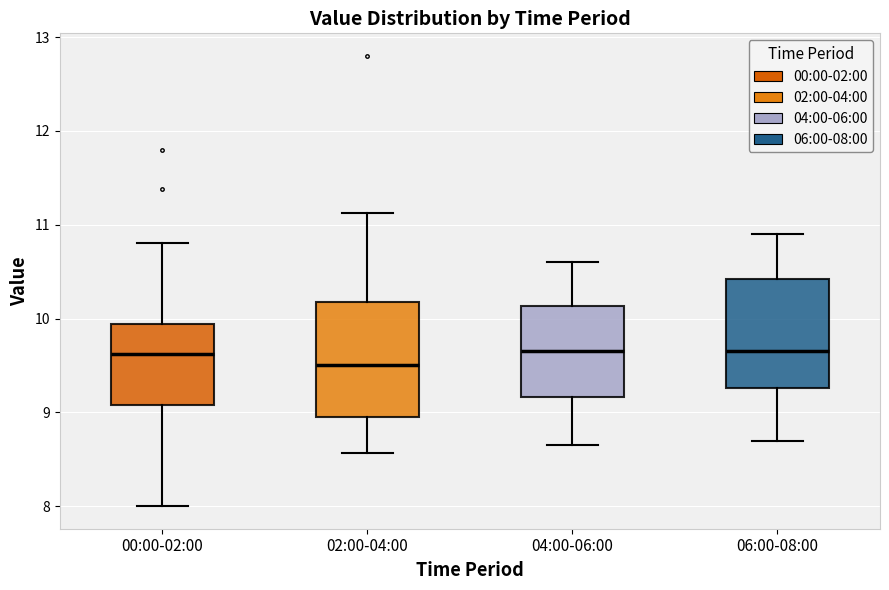

Reading left to right, transcribe this box plot: for each box, give where its median line is, the range the box spans, and where its two whiskers end, as read against the y-axis. The values are not printed on the chart, so give them approximately, as read against the axis.

00:00-02:00: median 9.6, box 9.1 to 9.9, whiskers 8.0 to 10.8
02:00-04:00: median 9.5, box 9.0 to 10.2, whiskers 8.6 to 11.1
04:00-06:00: median 9.7, box 9.2 to 10.1, whiskers 8.7 to 10.6
06:00-08:00: median 9.7, box 9.3 to 10.4, whiskers 8.7 to 10.9